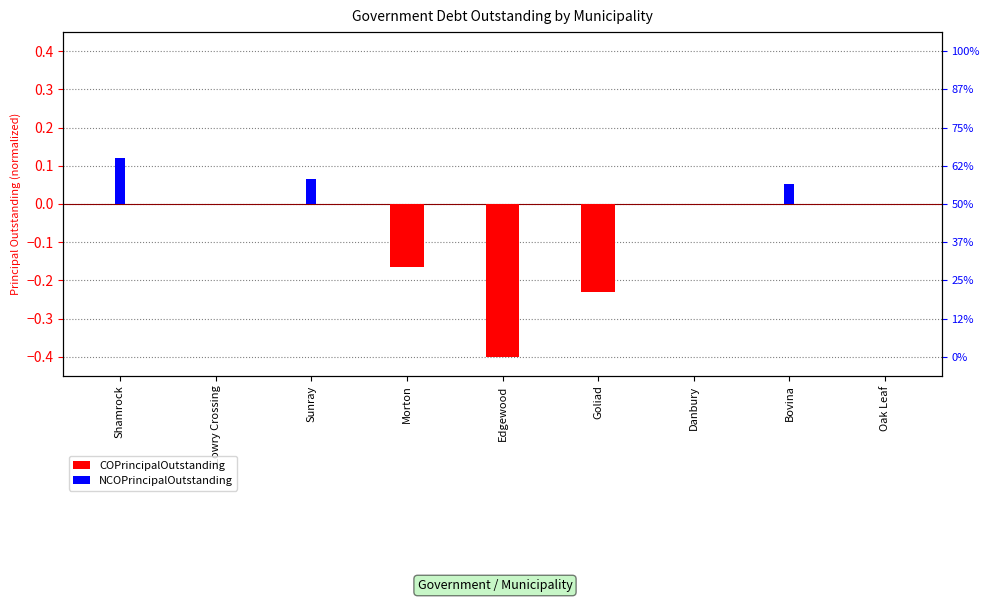

What is the difference between the maximum and minimum values in the NCOPrincipalOutstanding series?

0.1